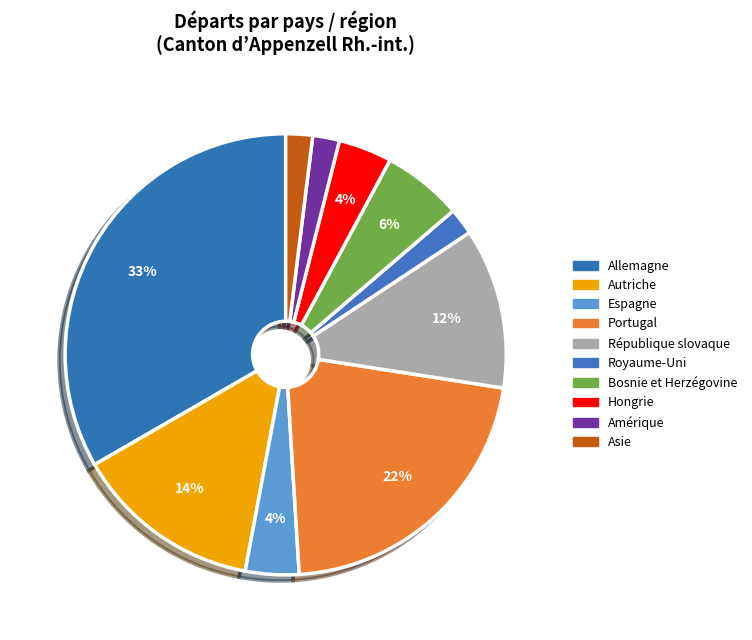

Is it true that Royaume-Uni is 1% of the pie?

False